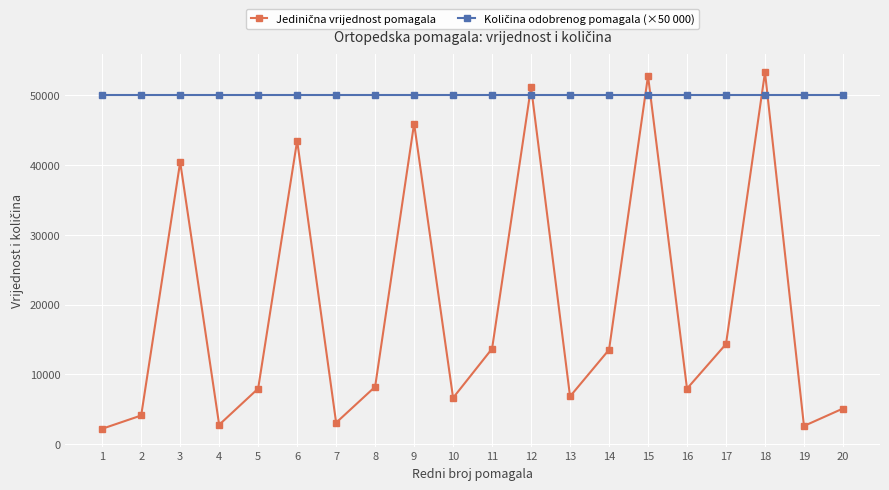

What is the smallest value displayed?

2232.5